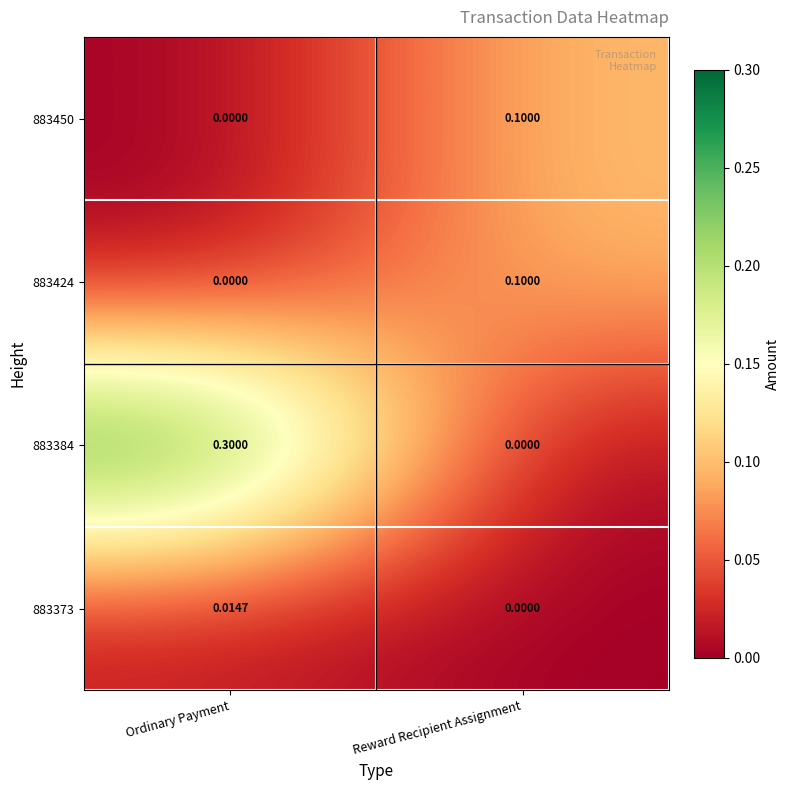

At which category is the sum across all series the highest?

Ordinary Payment